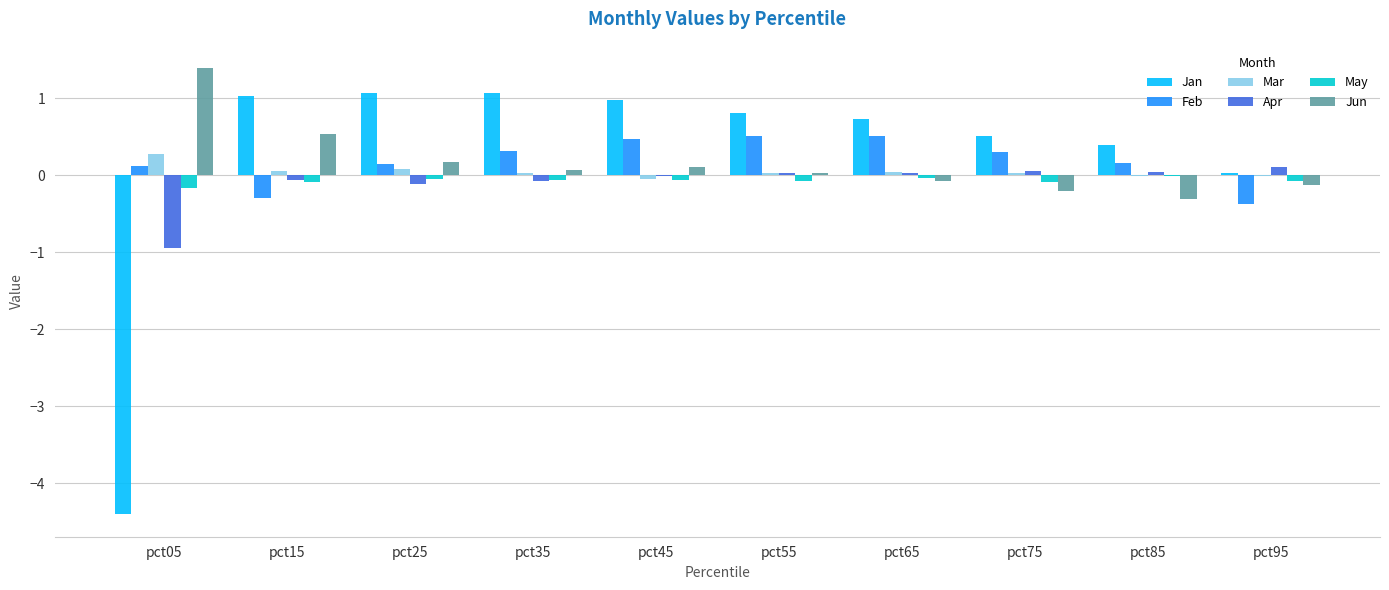

At which category does the chart reach its peak across all series?

pct05